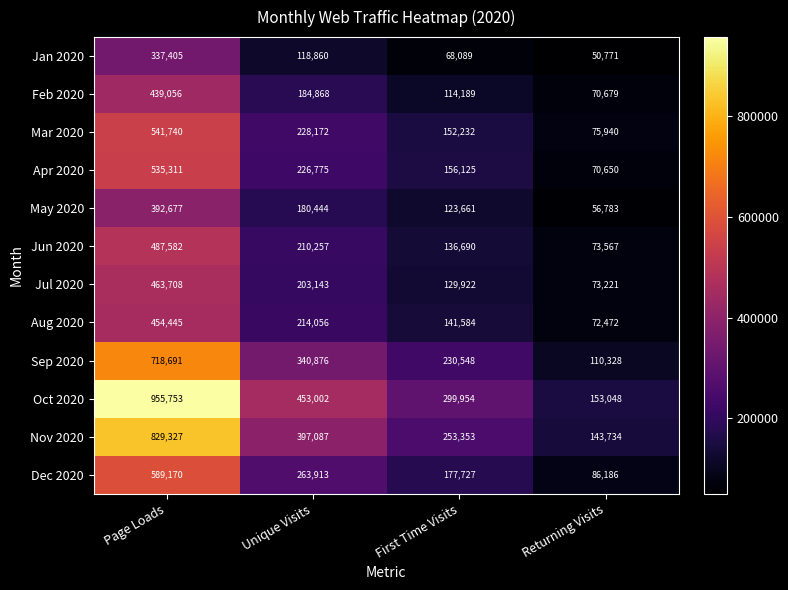

What is the highest value of the Jul 2020 series?

463708